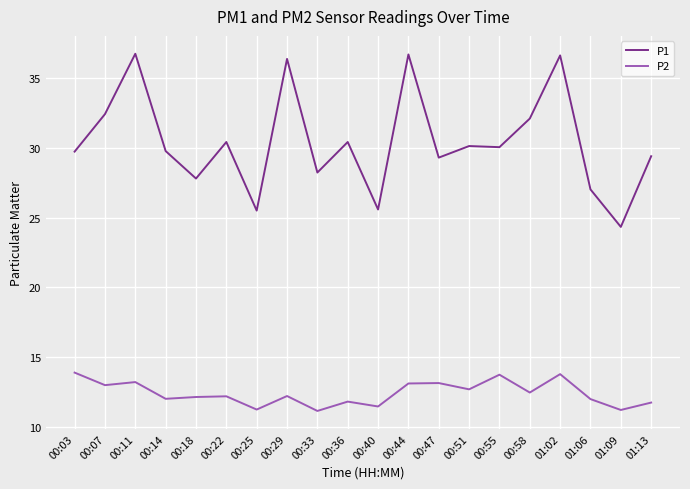

True or false: P1 and P2 cross at least once.

False